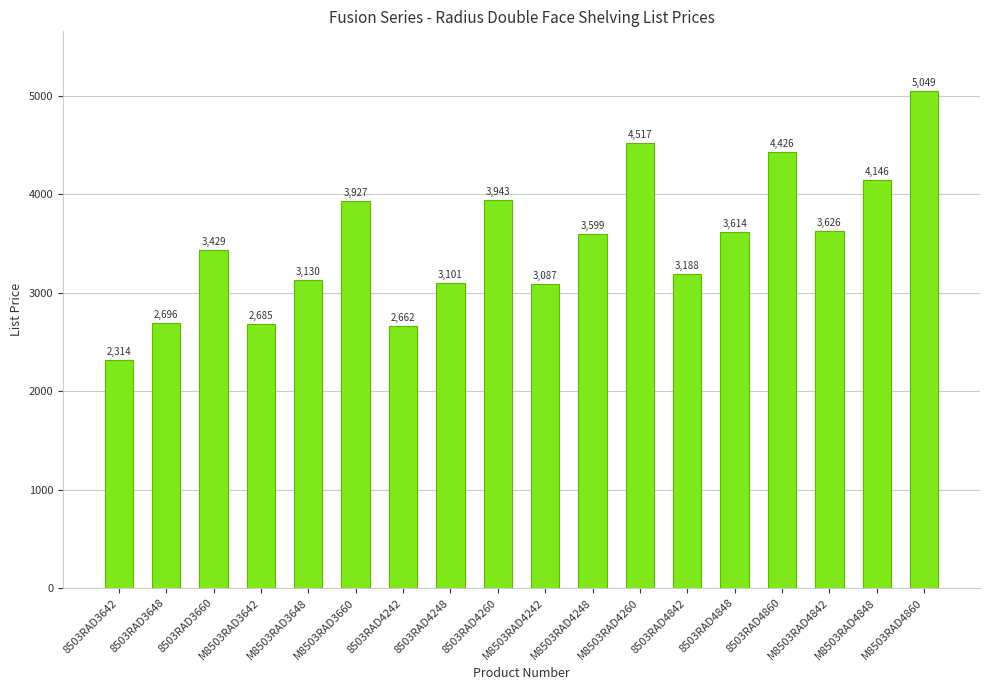

What is the minimum value shown in the chart?

2314.3